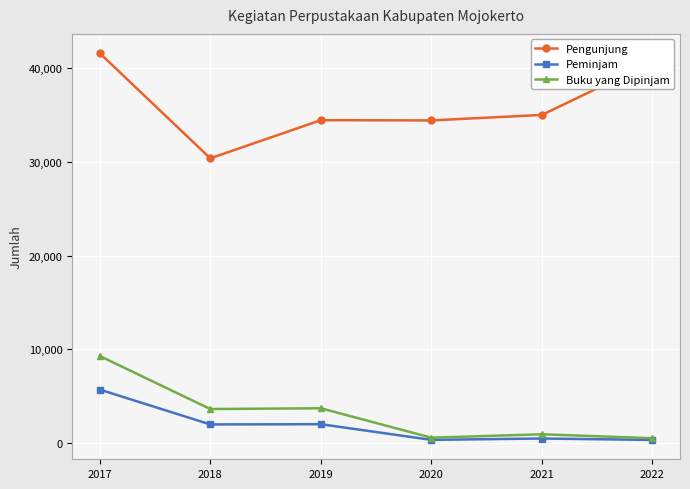

At which category does the chart reach its peak across all series?

2017